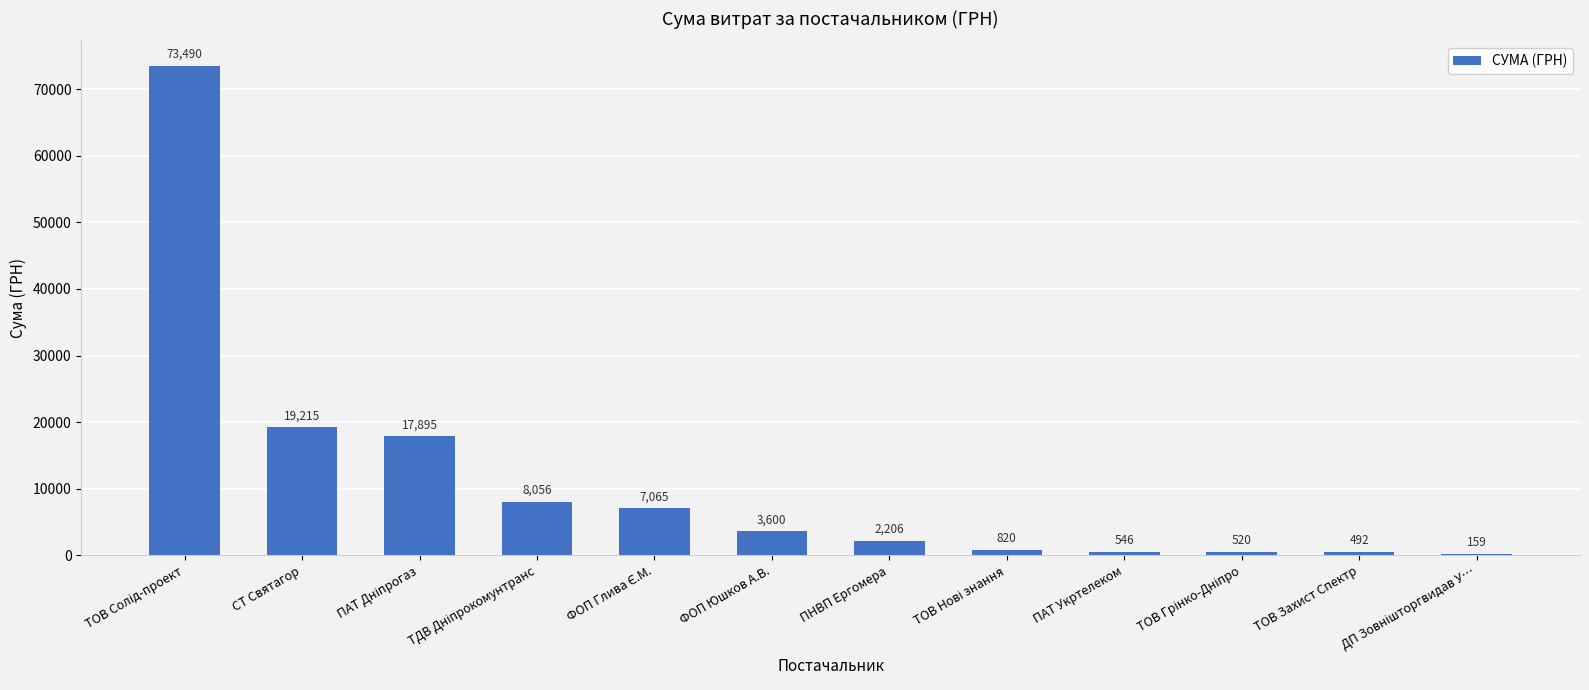

Is it true that the value at СТ Святагор is 19215.0?

True